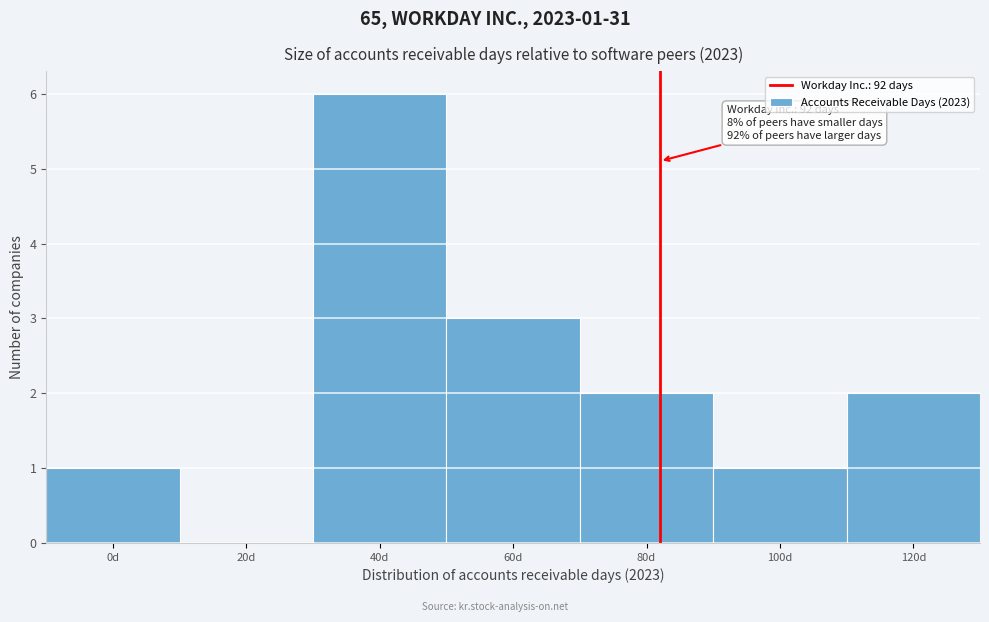

Reading left to right, what are all the values shown in this chart?

0d=1	20d=0	40d=6	60d=3	80d=2	100d=1	120d=2